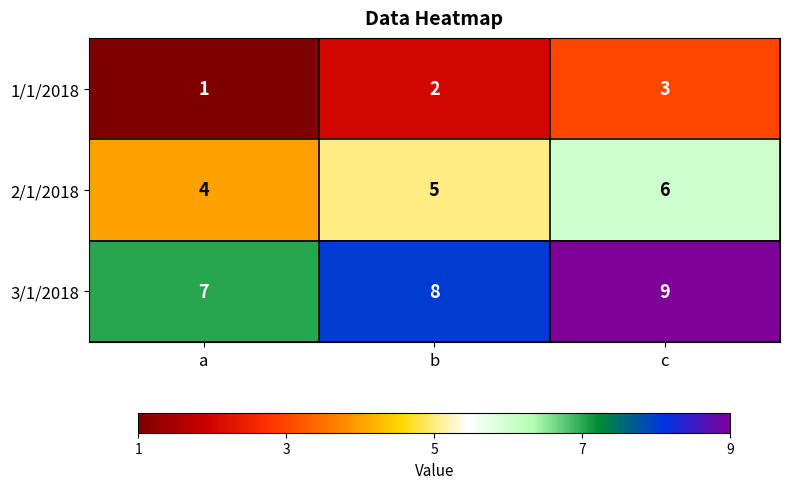

What is the sum of all 1/1/2018 values?

6